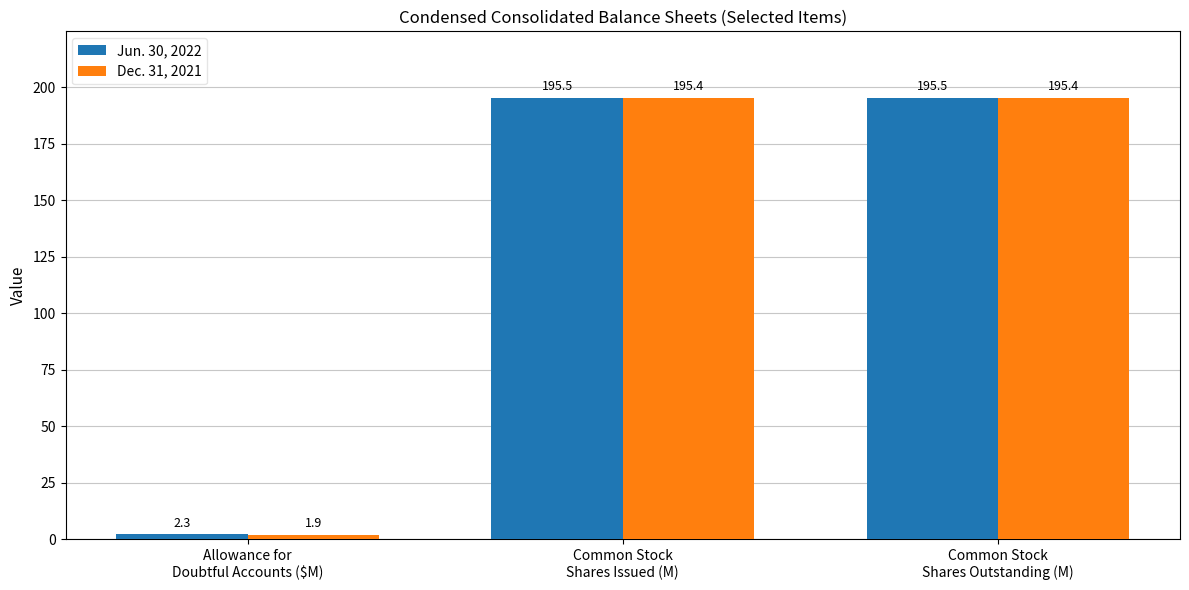

What is the sum of all Dec. 31, 2021 values?

392.7